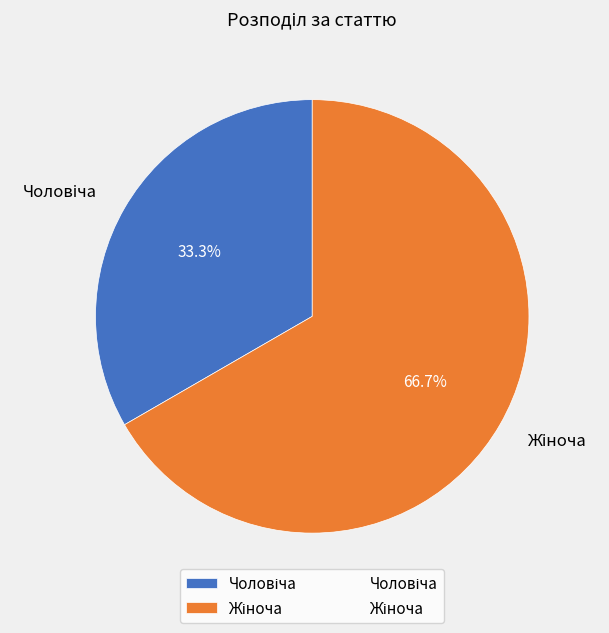

Is there any slice that represents more than half of the pie?

Yes